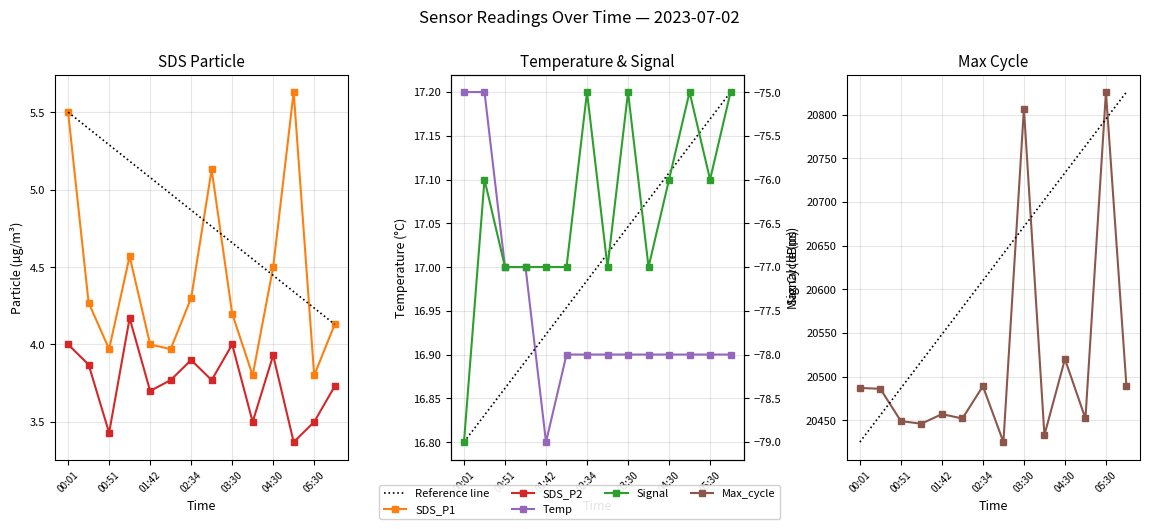

Which series has the largest range (max minus min)?

Max_cycle